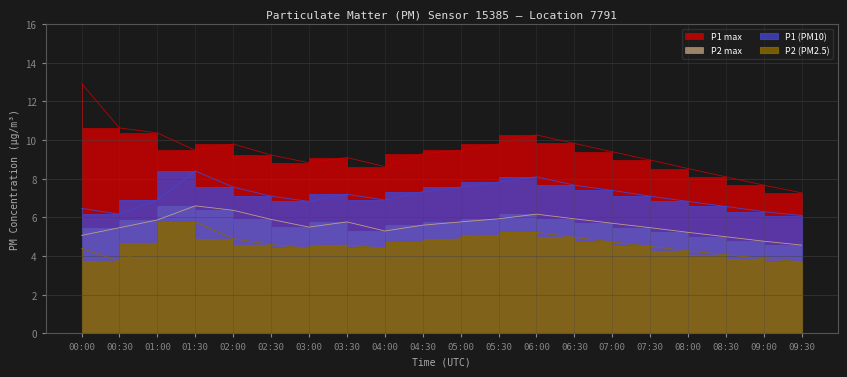

Is the value of P1_high at 05:30 greater than the value of P2 at 02:00?

Yes